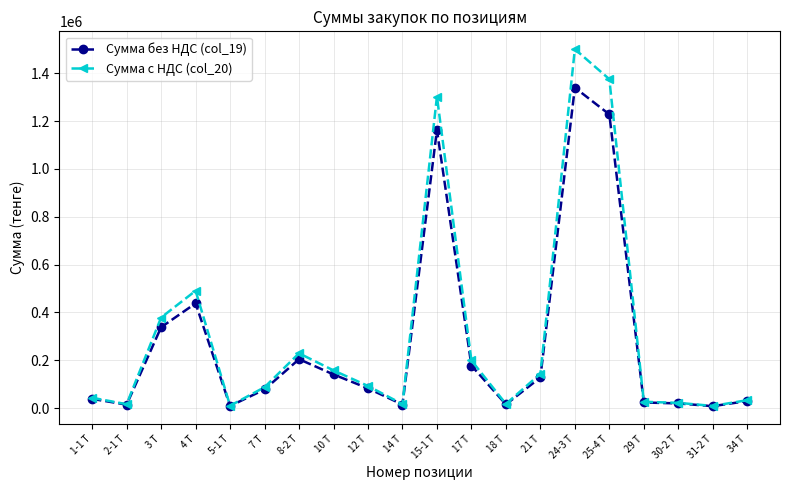

What is the total value across all series at 17 Т?

377784.0